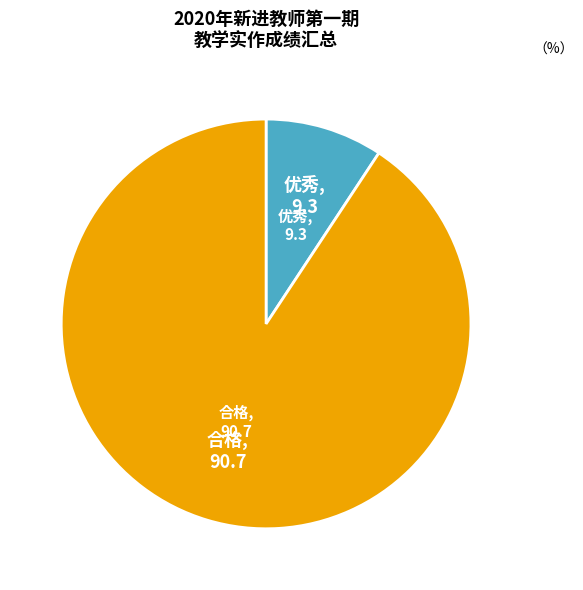

Is there a majority slice in this chart?

Yes